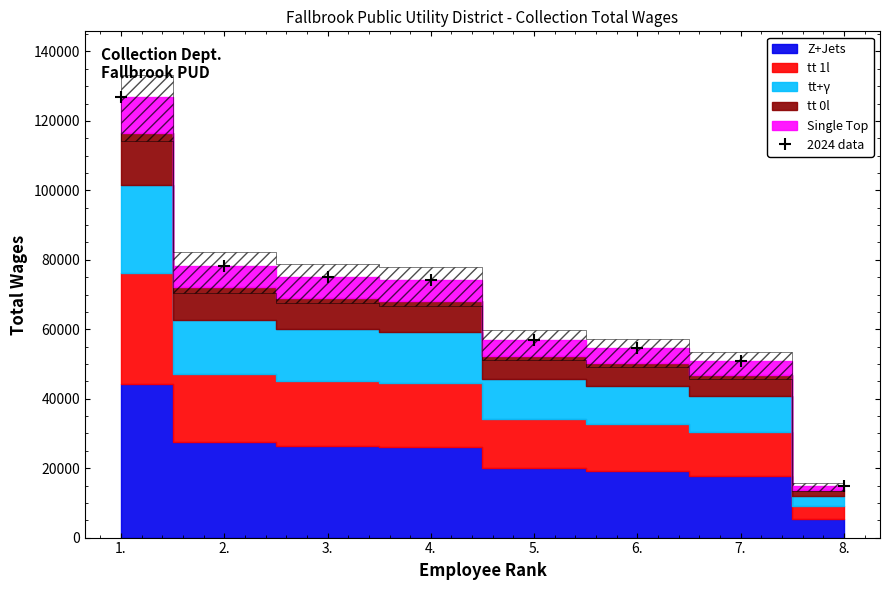

Which has a higher value, 7. or 3.?

3.